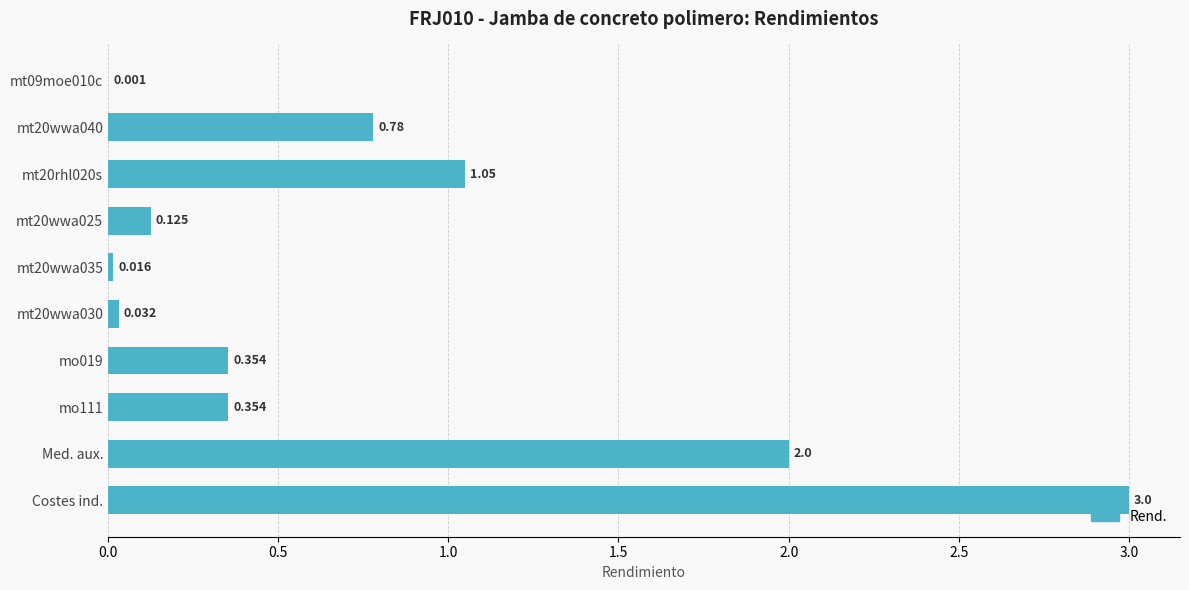

At which category does the chart reach its peak across all series?

Costes ind.